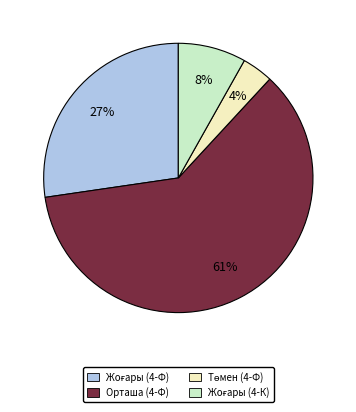

What is the largest slice in the pie chart?

Орташа (4-Ф)